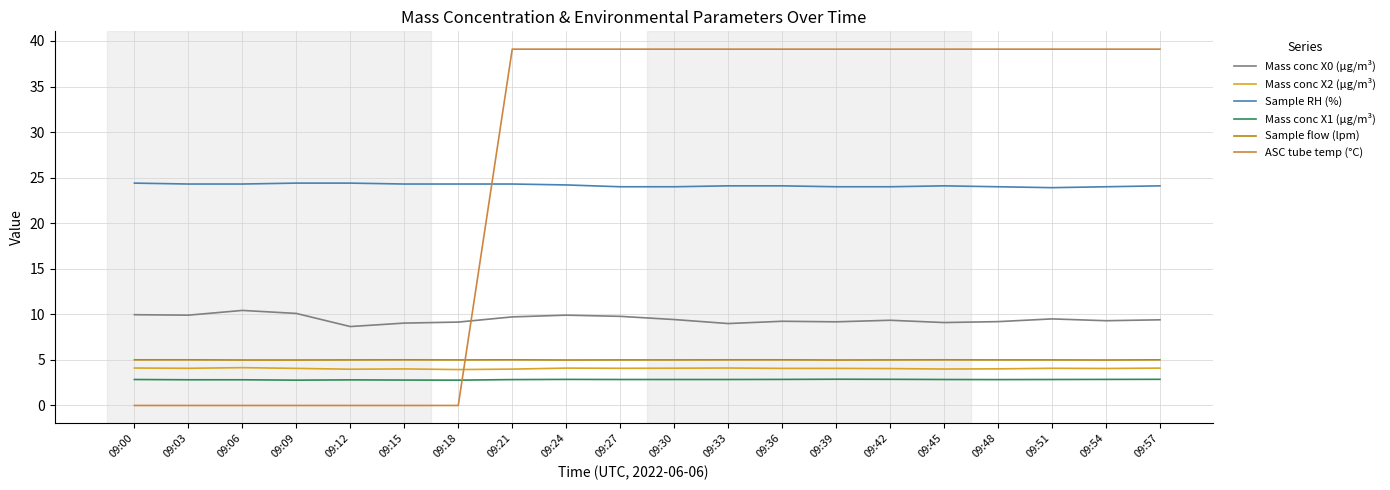

What are all the series names shown in the legend?

Mass conc X0 (μg/m³), Mass conc X2 (μg/m³), Sample RH (%), Mass conc X1 (μg/m³), Sample flow (lpm), ASC tube temp (°C)